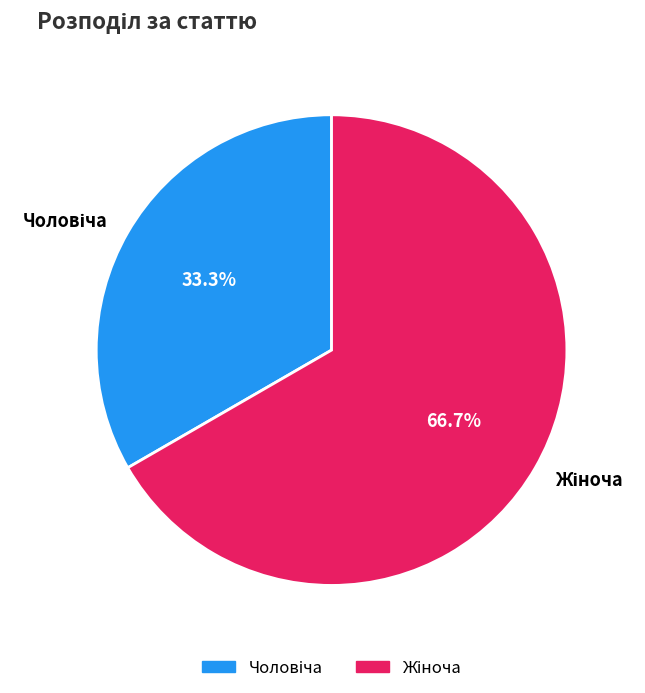

Is there a majority slice in this chart?

Yes